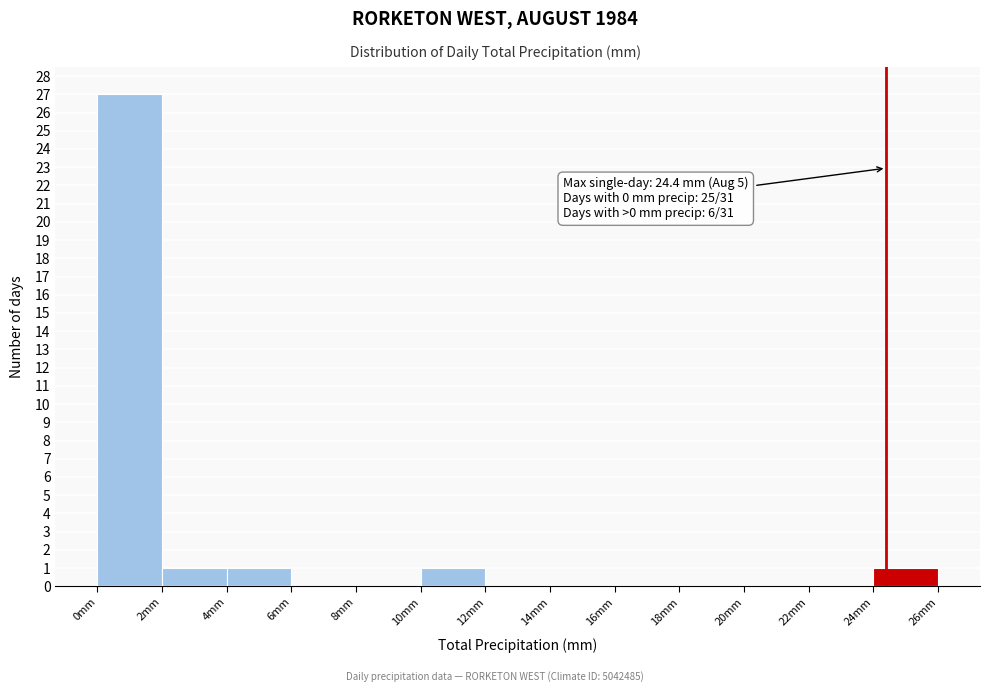

Over which range of the x-axis is the bar tallest?

0 to 2